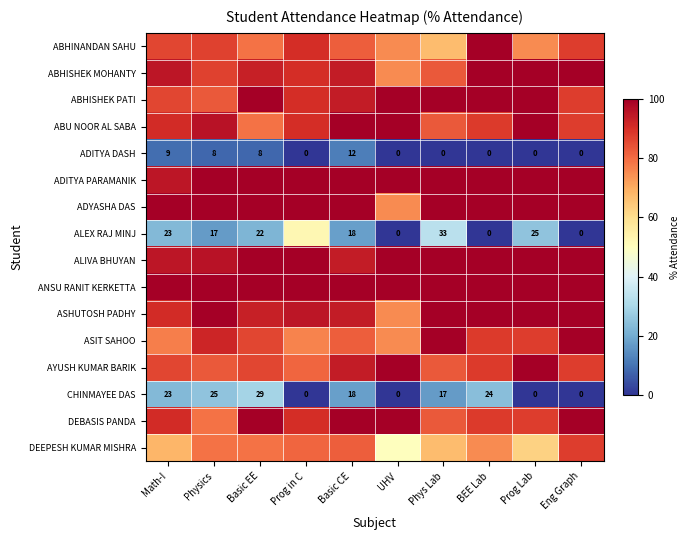

What is the sum of the ABHISHEK MOHANTY values at UHV and Prog Lab?

175.0